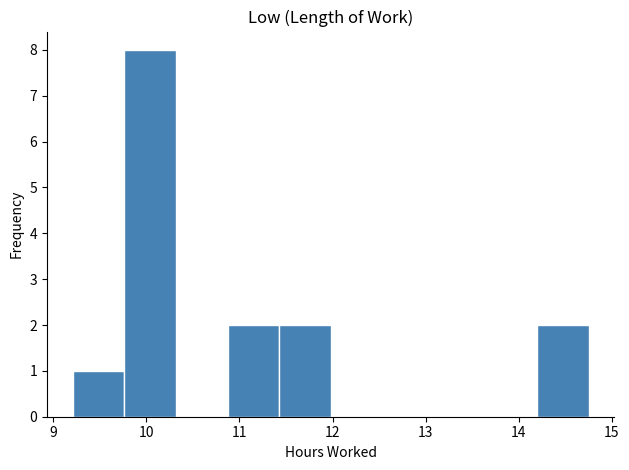

Reading left to right, list every bar in this chart as the range it spans on the x-axis followed by its height. Neither the bar edges nor the heights are printed on the chart, so give them approximately, as read against the axes.

9.2 to 9.8: 1
9.8 to 10.3: 8
10.3 to 10.9: 0
10.9 to 11.4: 2
11.4 to 12.0: 2
12.0 to 12.5: 0
12.5 to 13.1: 0
13.1 to 13.6: 0
13.6 to 14.2: 0
14.2 to 14.8: 2